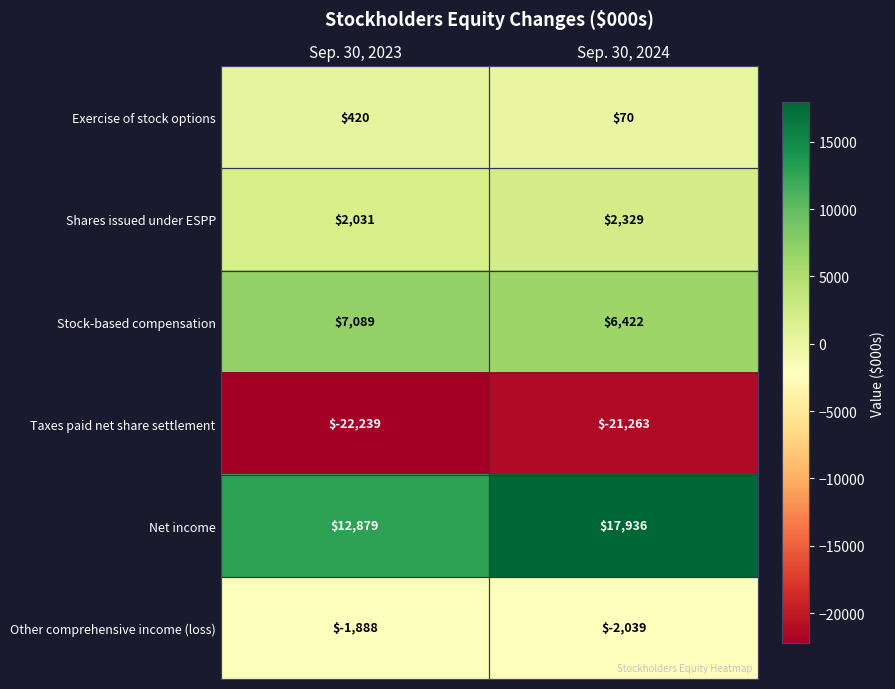

True or false: Net income has a value of 17936 at Sep. 30, 2024.

True